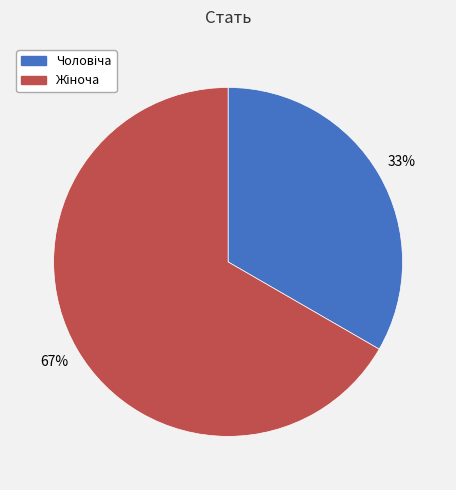

To the nearest percent, what is the average slice percentage?

50%